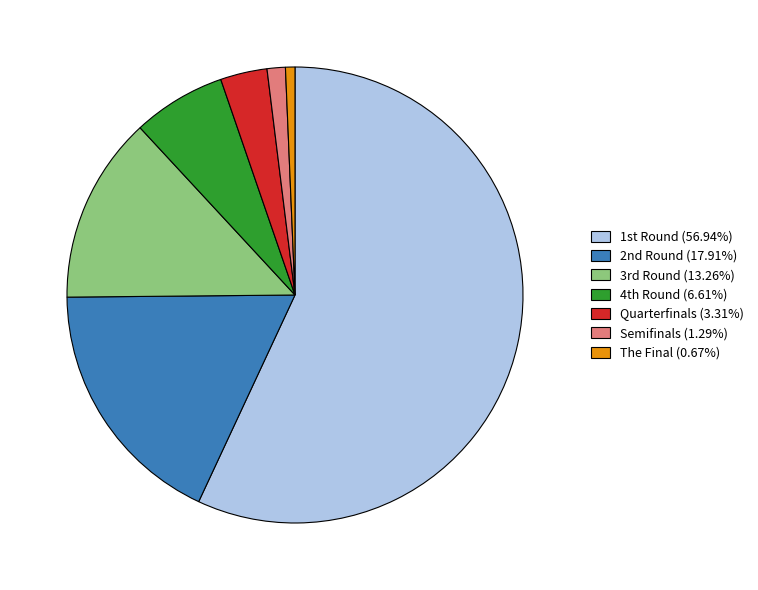

How many segments does this pie chart have?

7